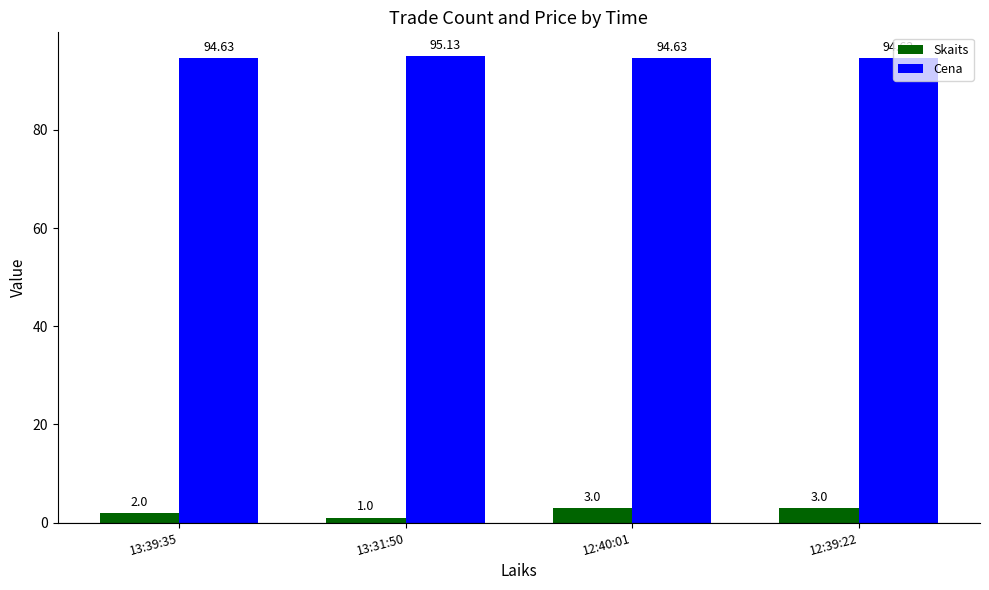

Reading left to right, extract all data points from this chart.

Skaits: 13:39:35=2.0	13:31:50=1.0	12:40:01=3.0	12:39:22=3.0
Cena: 13:39:35=94.6	13:31:50=95.1	12:40:01=94.6	12:39:22=94.6